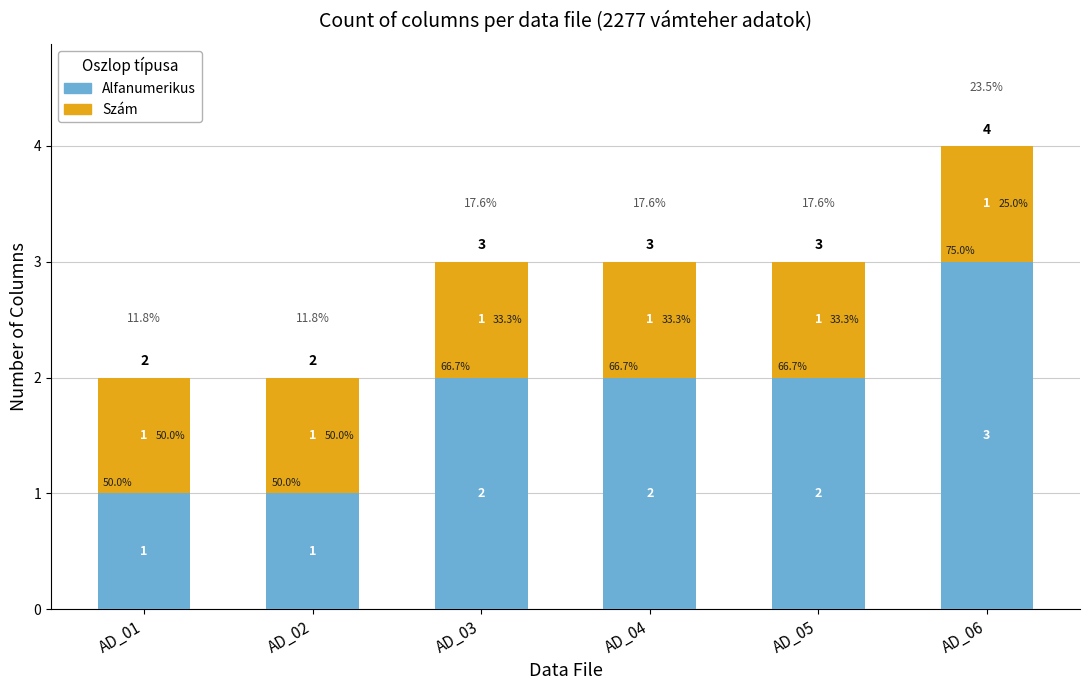

What value does the Szám series have at AD_04?

1